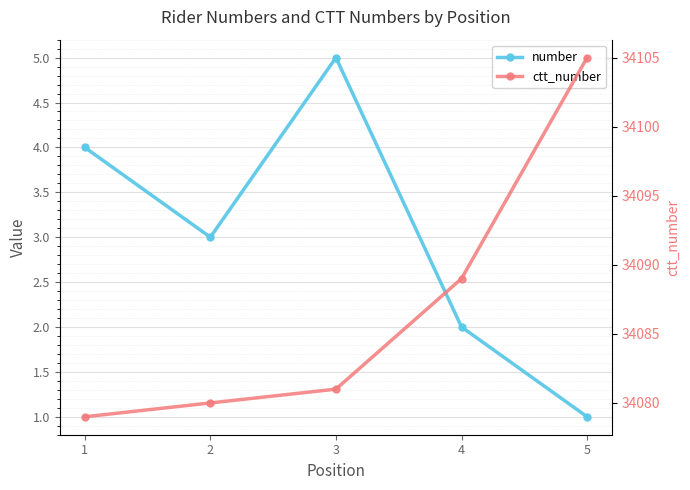

Which series changed the most between 2 and 5?

ctt_number